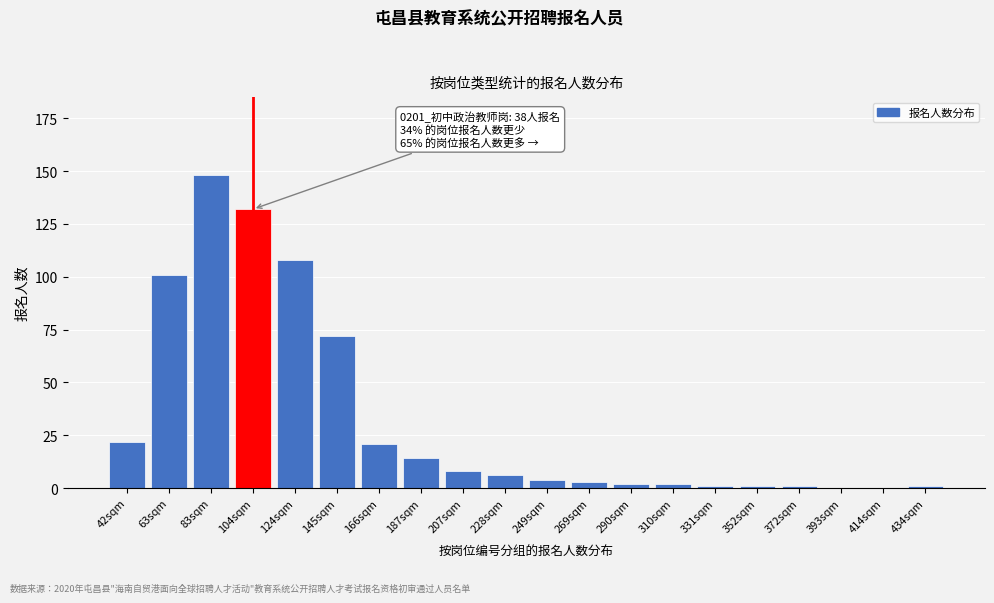

Reading left to right, list all the values displayed in this chart.

42sqm=22	63sqm=101	83sqm=148	104sqm=132	124sqm=108	145sqm=72	166sqm=21	187sqm=14	207sqm=8	228sqm=6	249sqm=4	269sqm=3	290sqm=2	310sqm=2	331sqm=1	352sqm=1	372sqm=1	393sqm=0	414sqm=0	434sqm=1